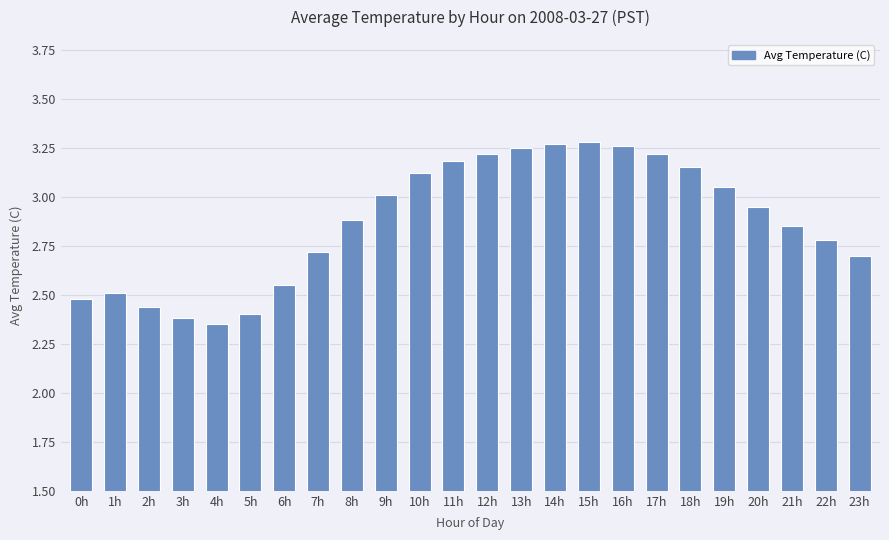

Which label corresponds to the smallest value in the chart?

4h